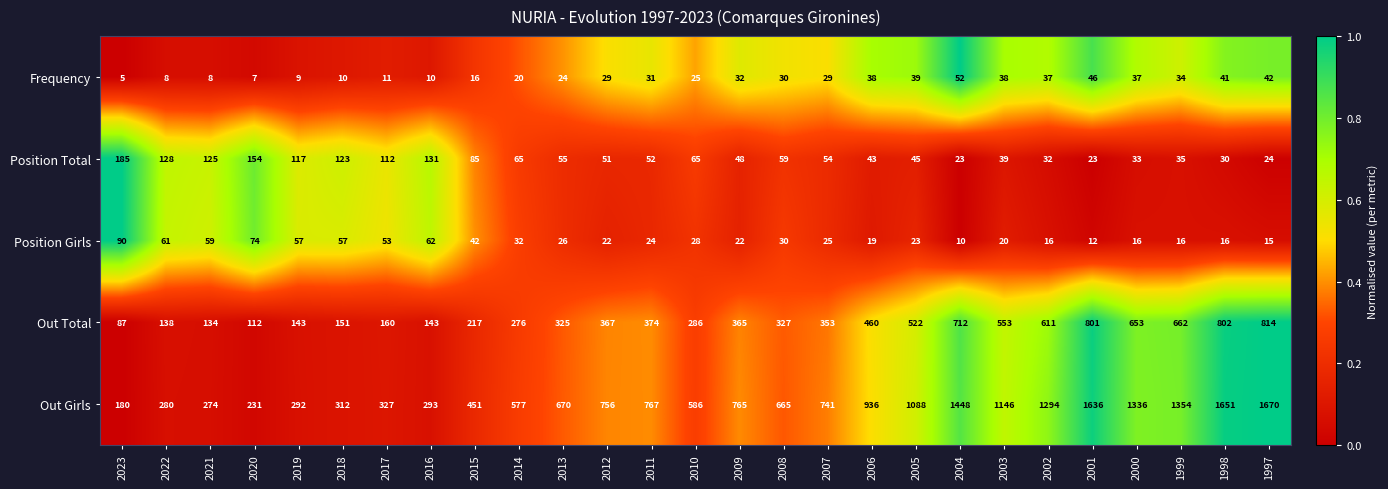

At which category is the sum across all series the highest?

1997